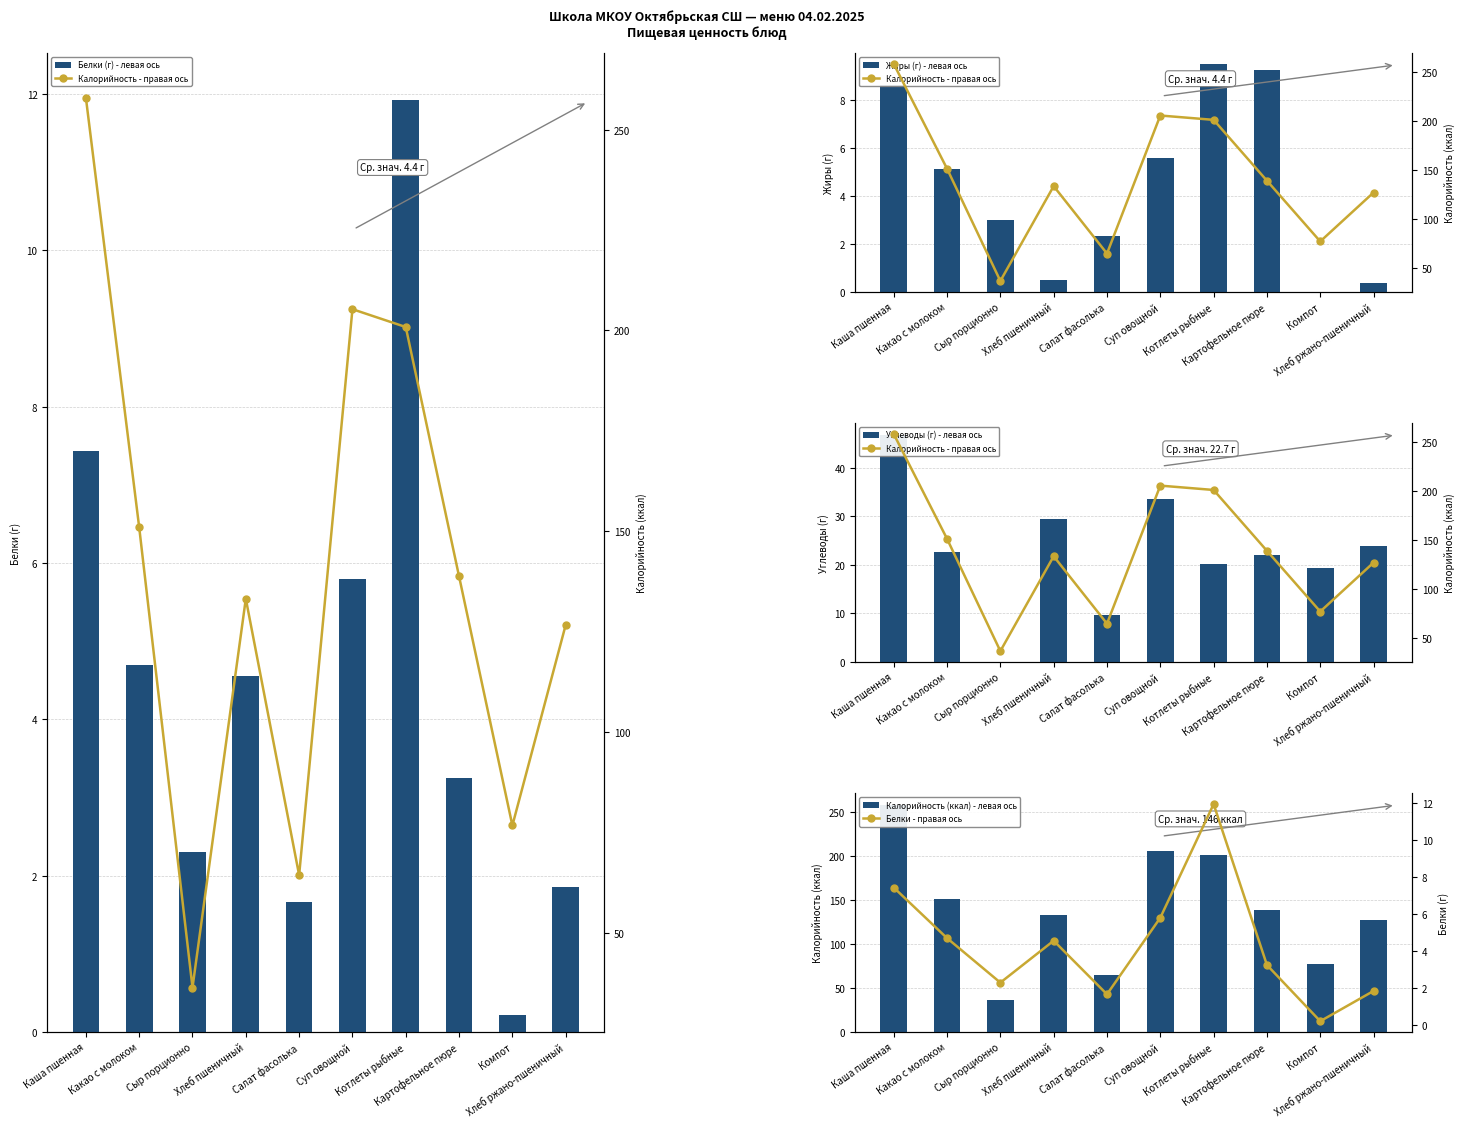

Is it true that Углеводы (г) - левая ось equals 28.0 at Компот?

False